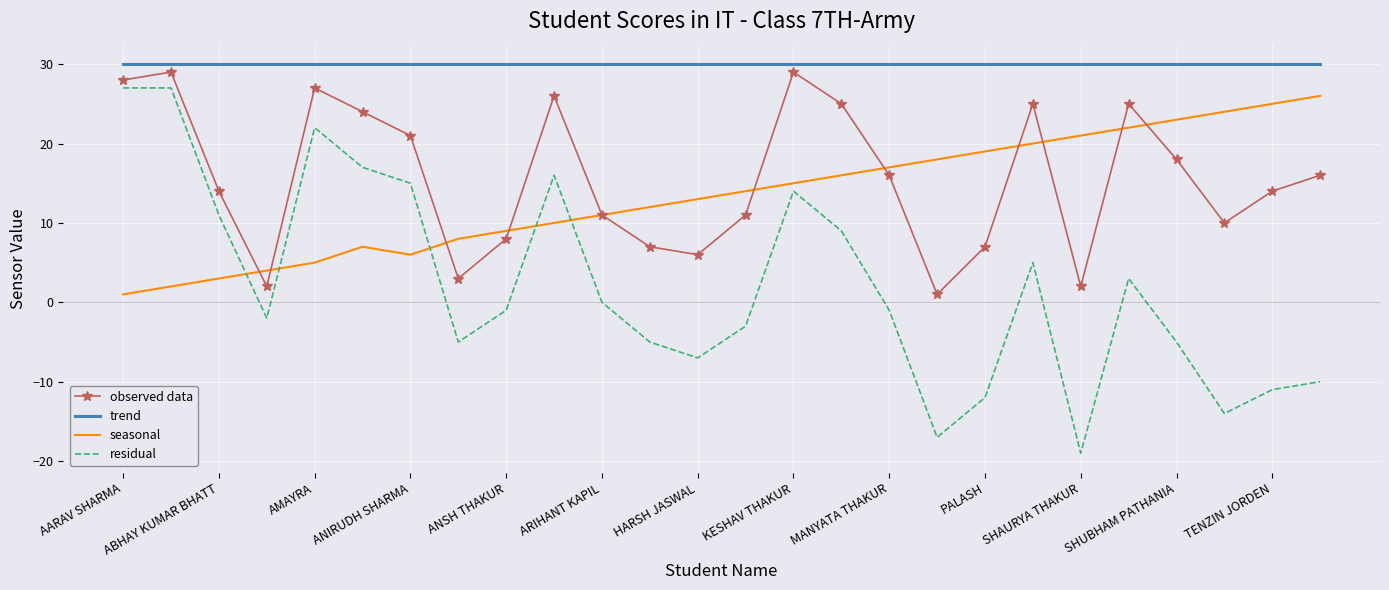

Which series has the largest range (max minus min)?

residual